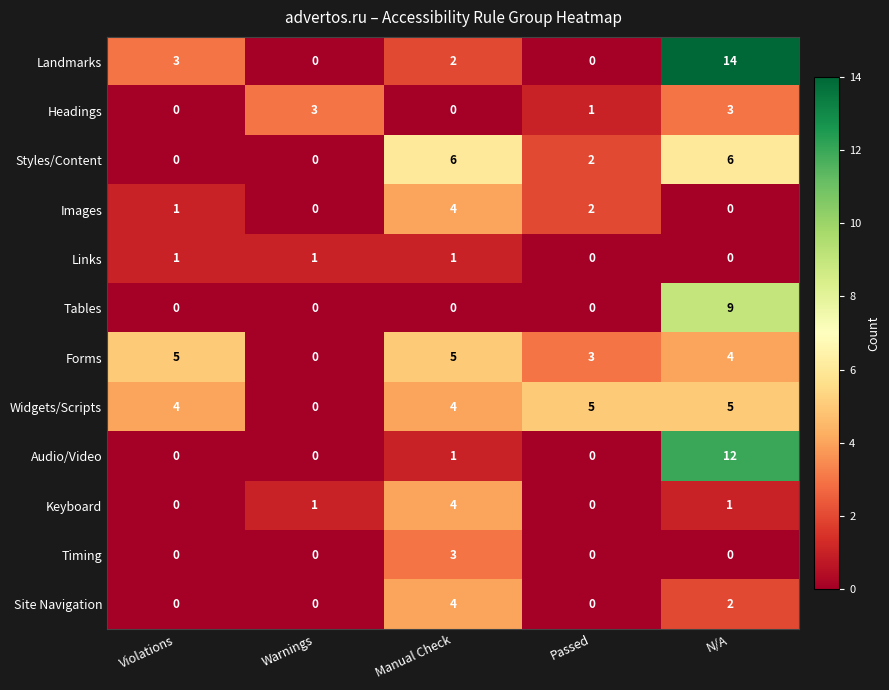

Is it true that Links equals 1 at Warnings?

True